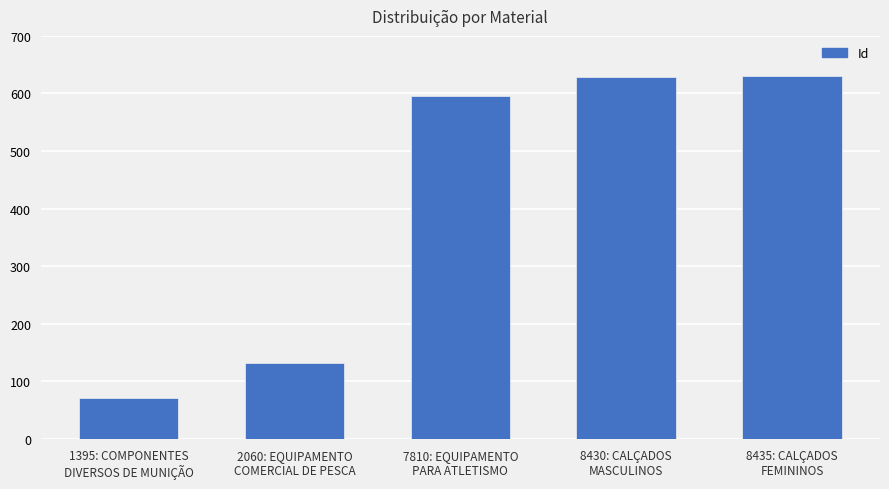

What is the change in value from 1395: COMPONENTES
DIVERSOS DE MUNIÇÃO to 8435: CALÇADOS
FEMININOS?

+559